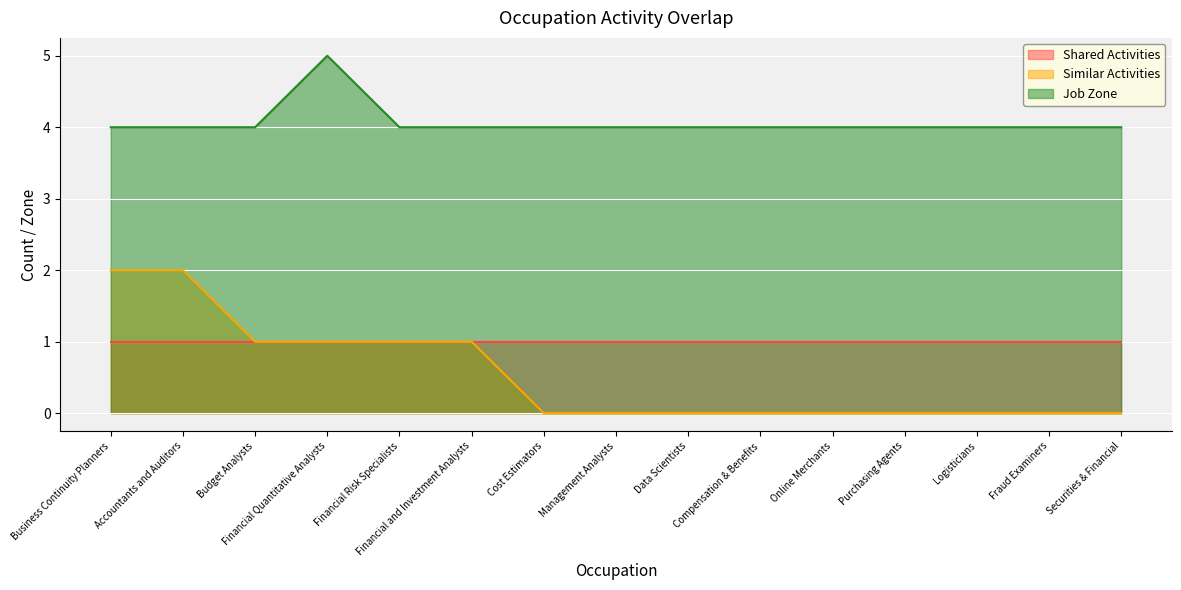

Is the value of Job Zone at Financial Quantitative Analysts greater than the value of Similar Activities at Fraud Examiners?

Yes